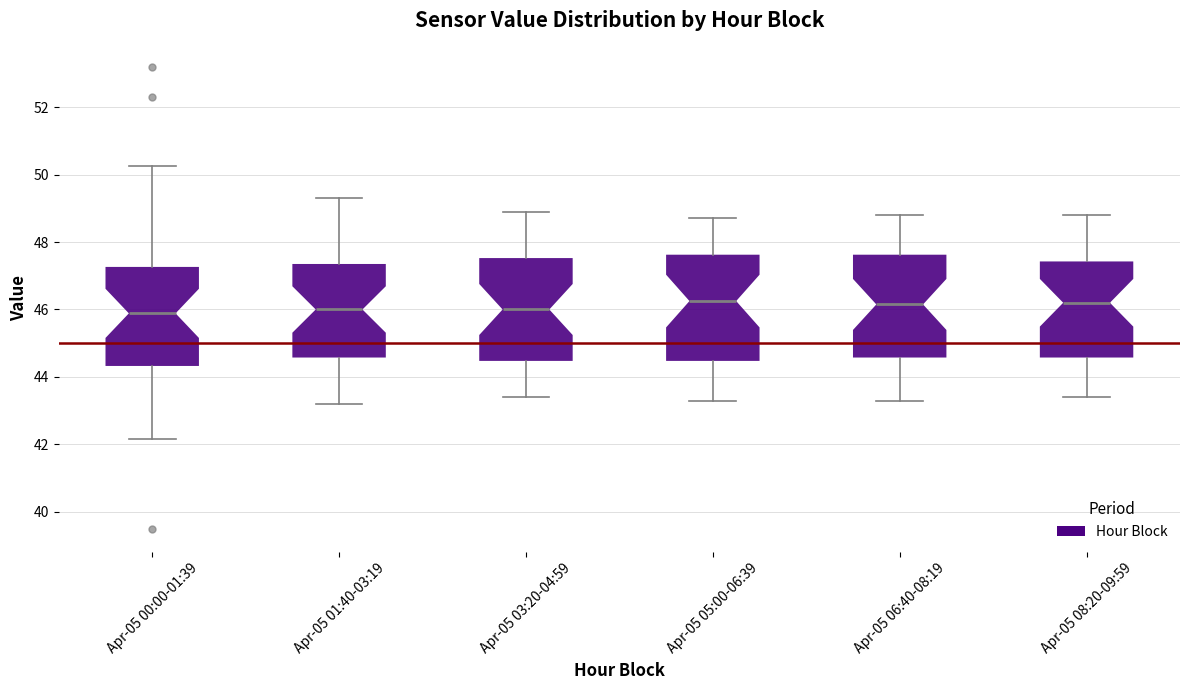

Where does the lower whisker of the box for Apr-05 03:20-04:59 end on the y-axis? The values are not printed on the chart, so give them approximately, as read against the axis.

43.4